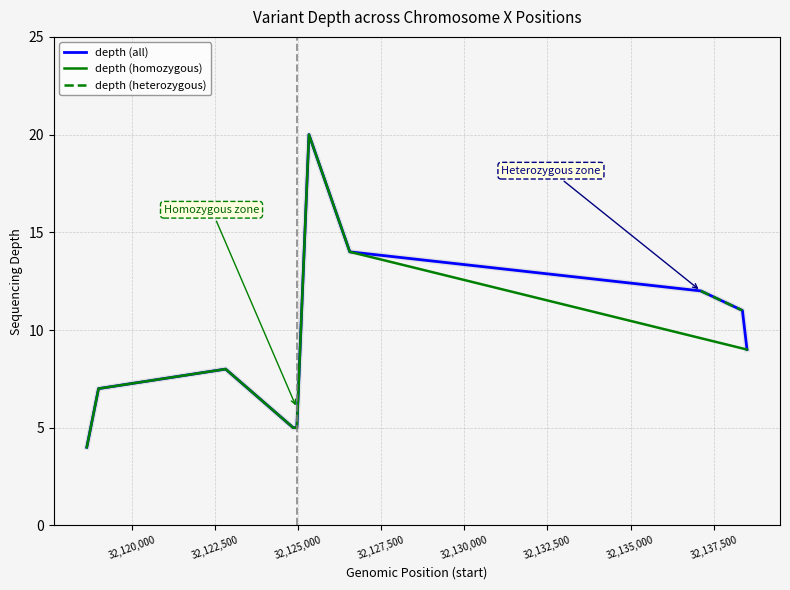

List the labels in order of value, largest first.

32125328, 32126556, 32137111, 32138363, 32138501, 32122822, 32119000, 32124854, 32124964, 32118647